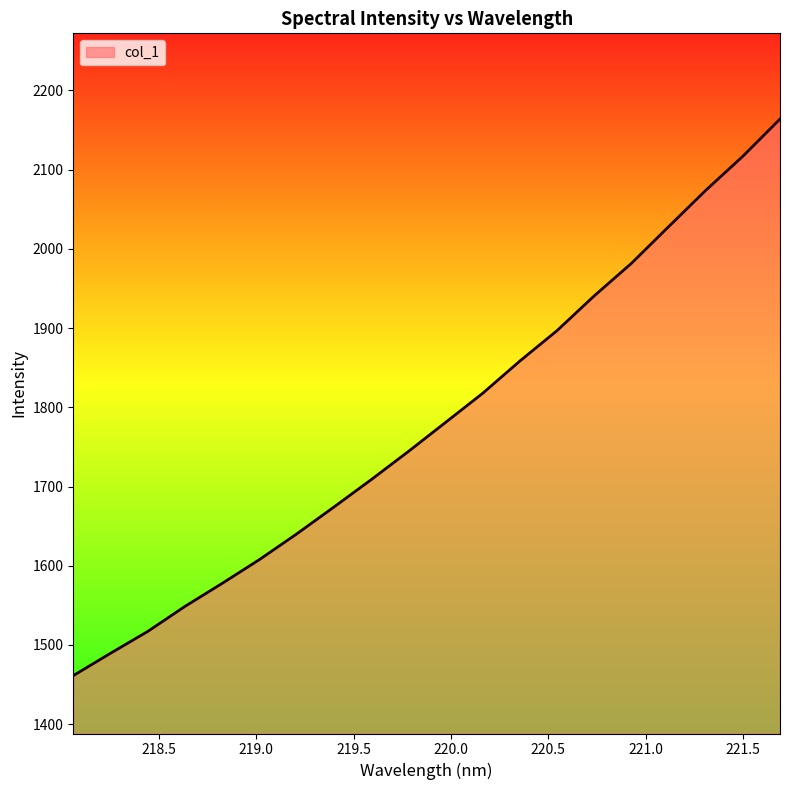

What is the minimum value shown in the chart?

1461.3